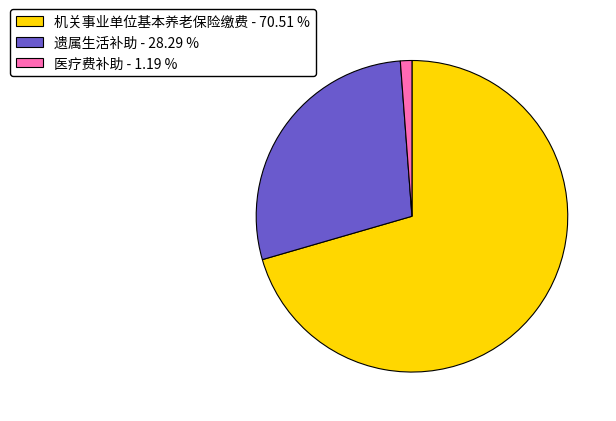

Is the sum of 机关事业单位基本养老保险缴费 - 70.51 % and 遗属生活补助 - 28.29 % greater than half?

Yes